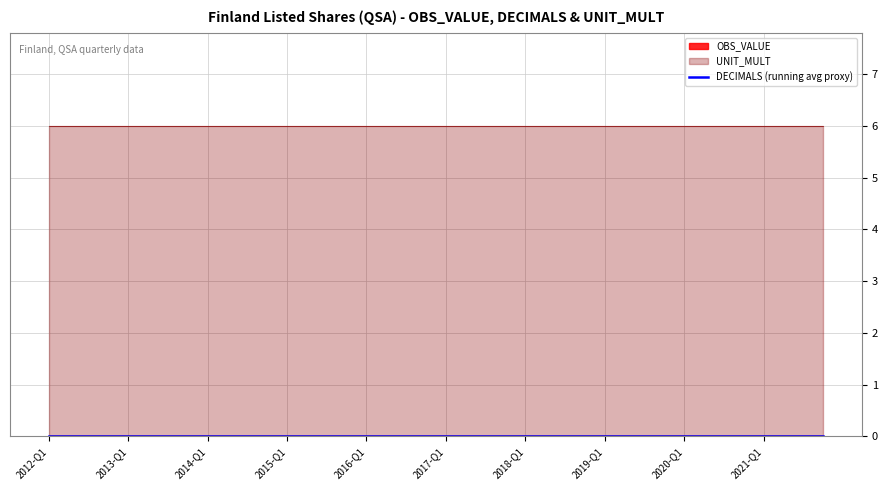

Is the value of OBS_VALUE at 2019-Q3 greater than the value of UNIT_MULT at 2014-Q1?

No